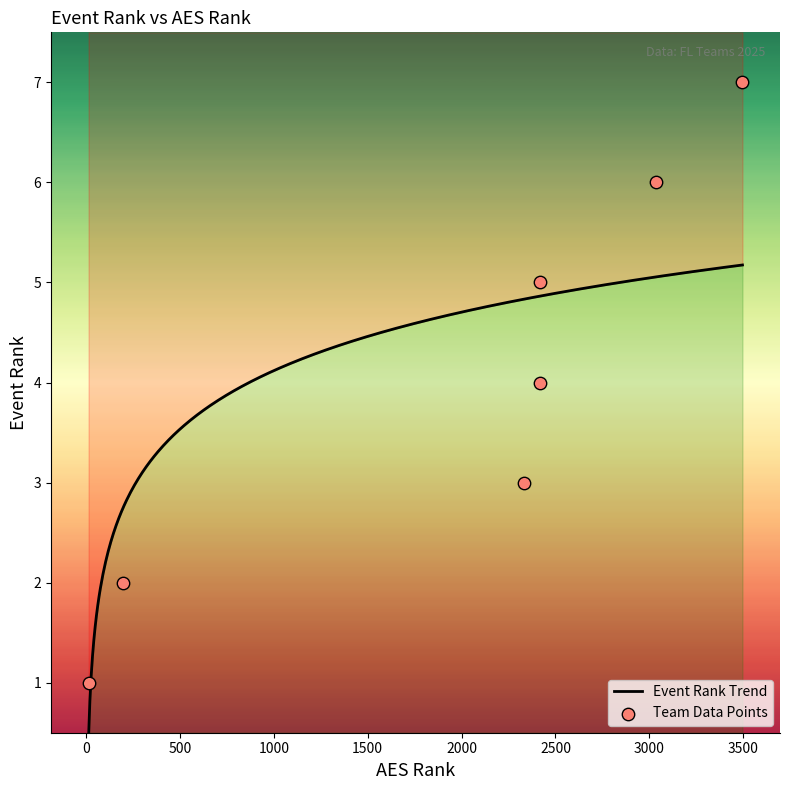

What is the ratio of the value at 13 to the value at 2416?

0.2